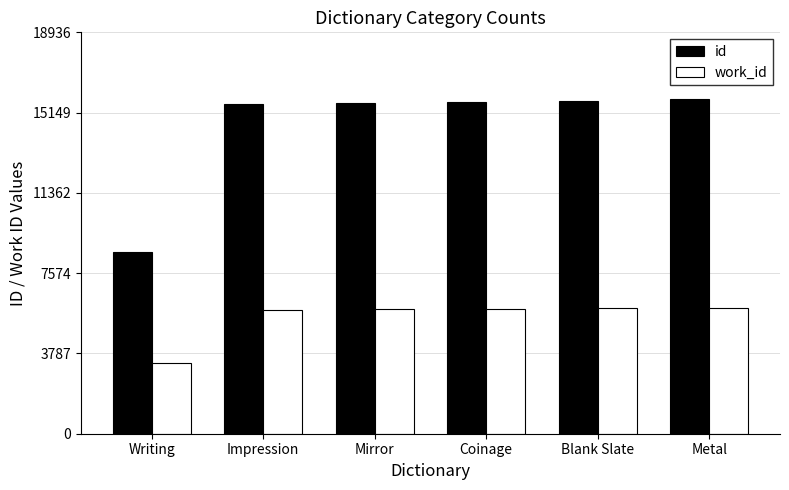

List the series in order of their peak value, highest first.

id, work_id